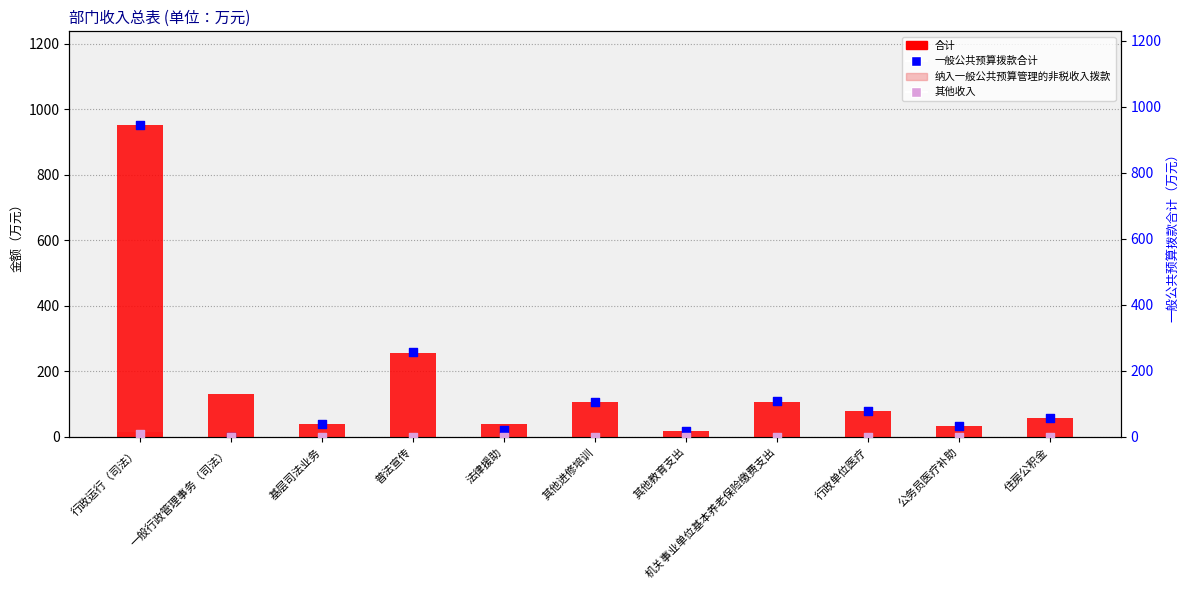

What is the total value across all series at 法律援助?

60.0